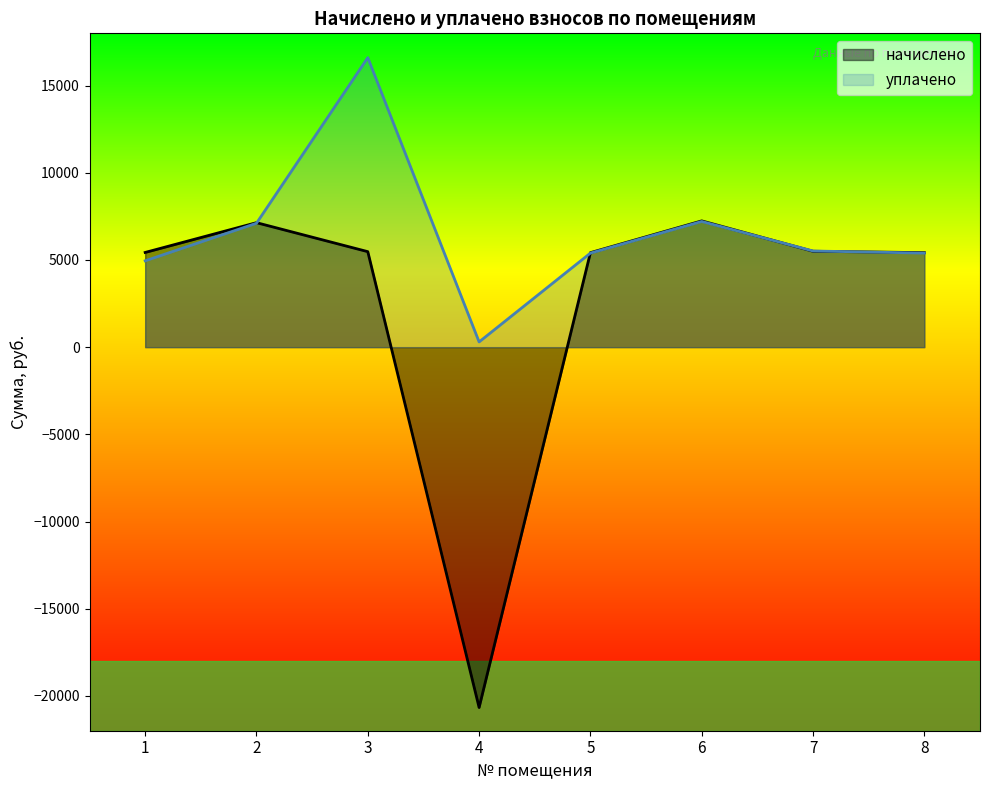

Which series changed the most between 1 and 7?

уплачено